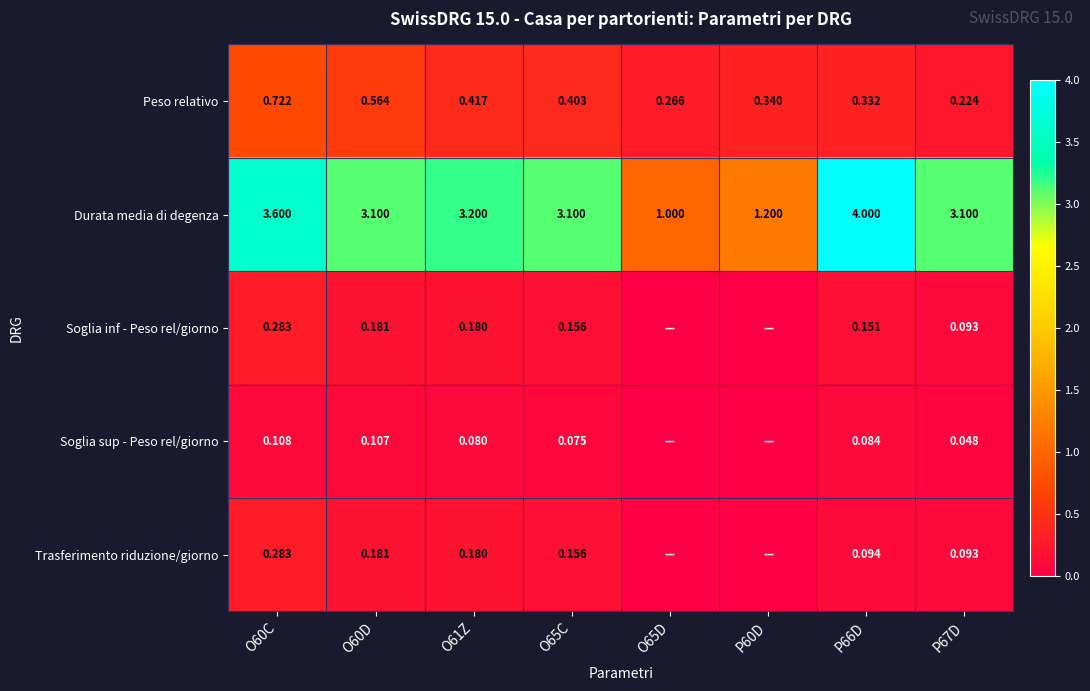

Which series changed the most between O60C and P67D?

Durata media di degenza